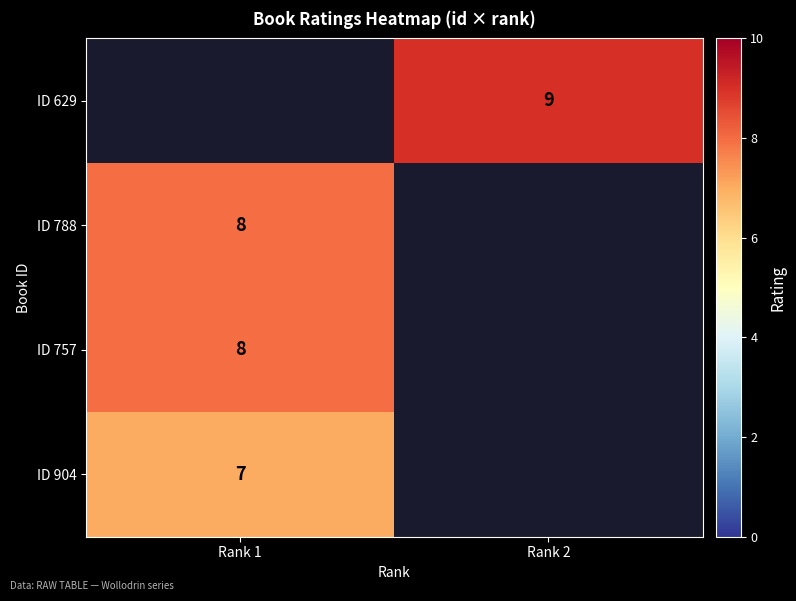

The value of ID 788 at Rank 1 is 5. True or false?

False